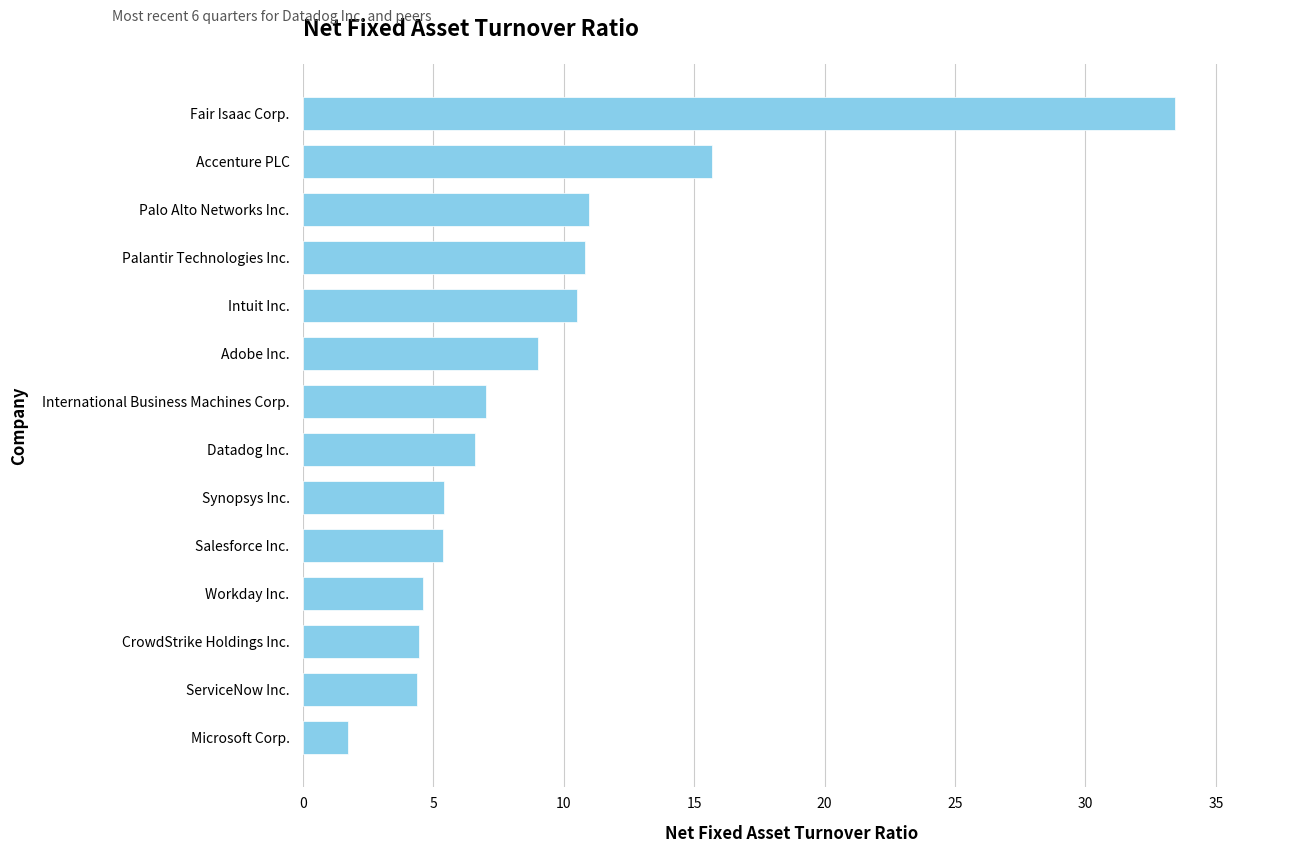

How many values exceed 7?

7